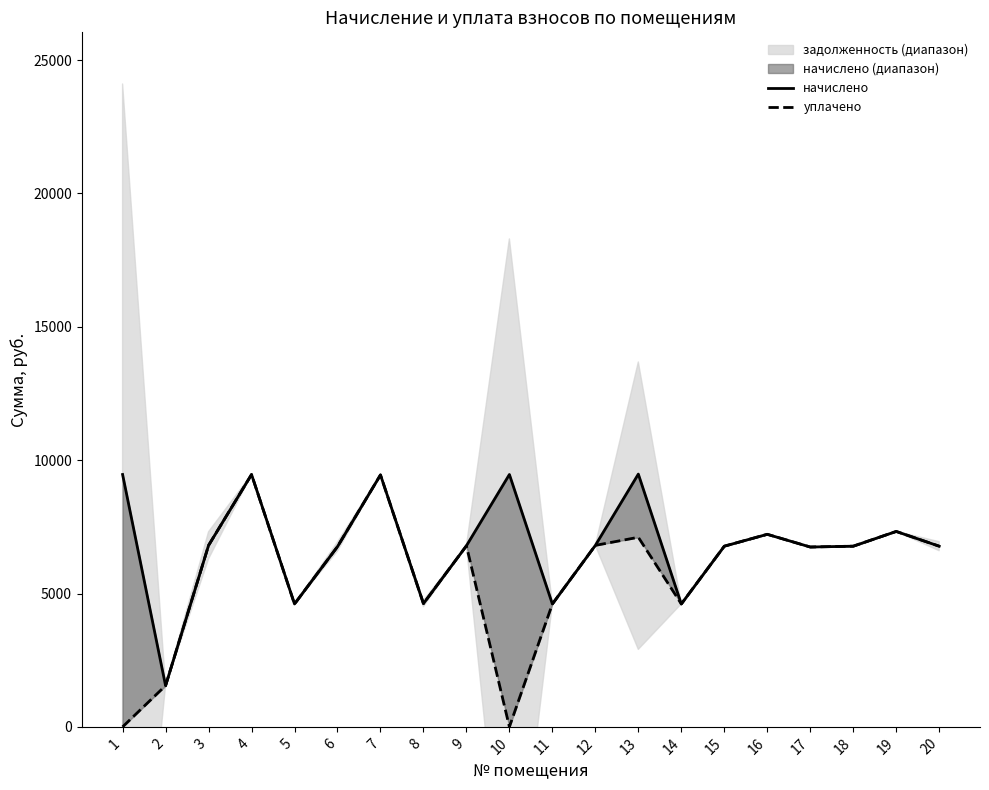

At how many categories does at least one series exceed 3033?

19